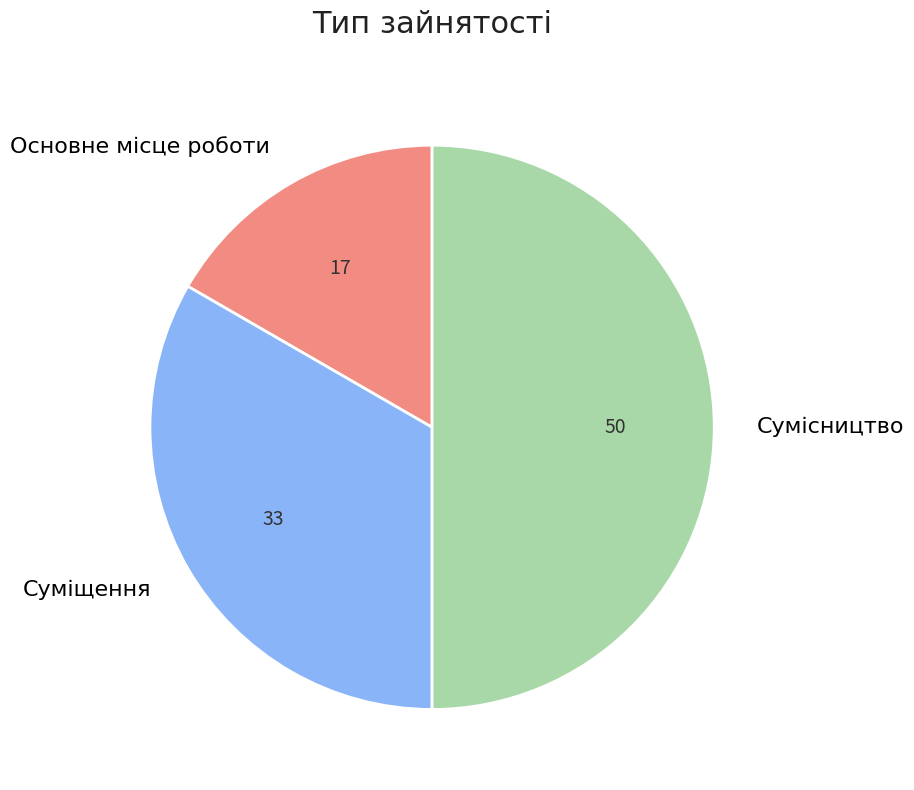

Rank the categories by value from highest to lowest.

Сумісництво, Суміщення, Основне місце роботи